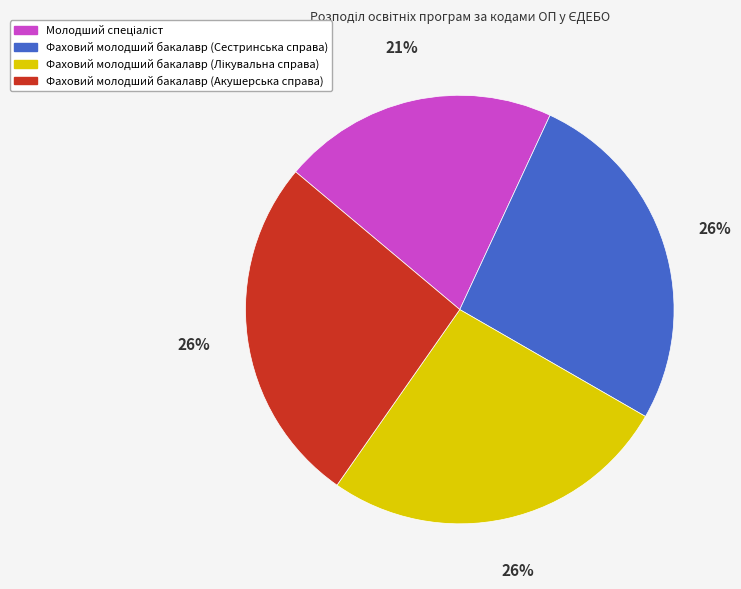

Do Фаховий молодший бакалавр (Сестринська справа) and Фаховий молодший бакалавр (Акушерська справа) together represent more than half of the pie?

Yes